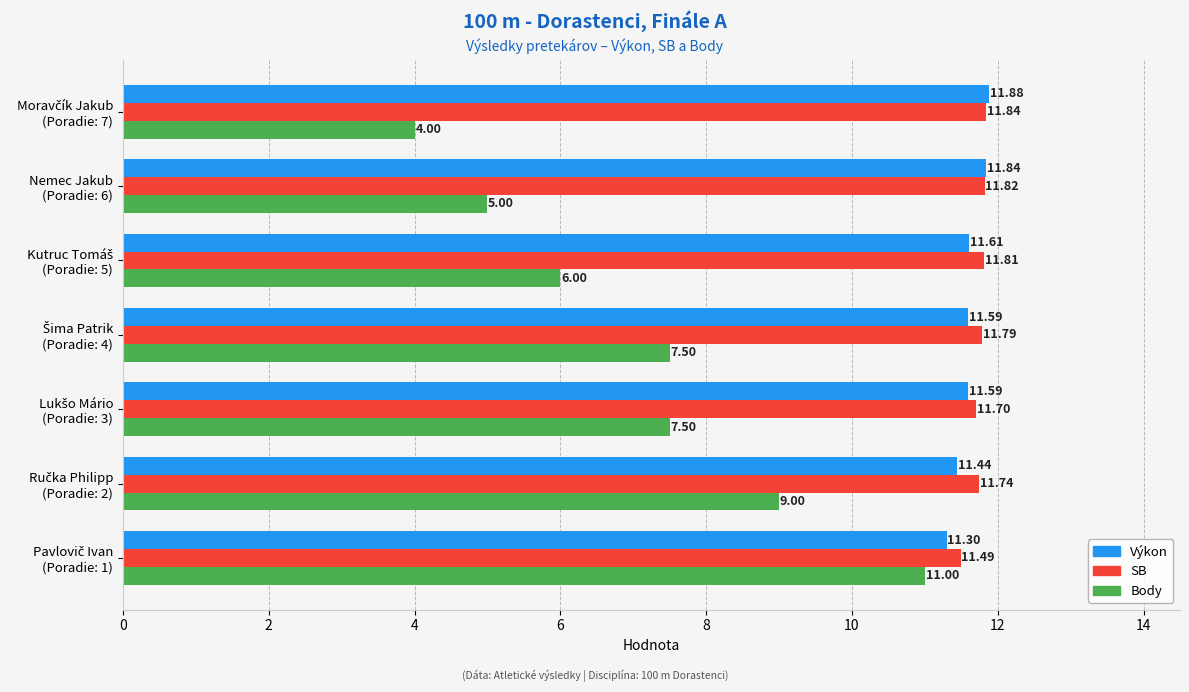

What is the sum of all SB values?

82.2